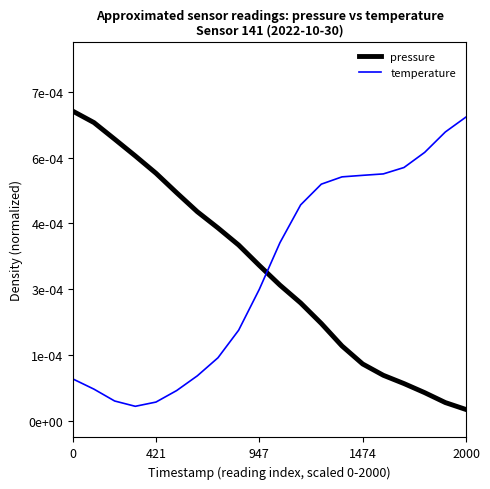

At which category does the chart reach its minimum across all series?

2000